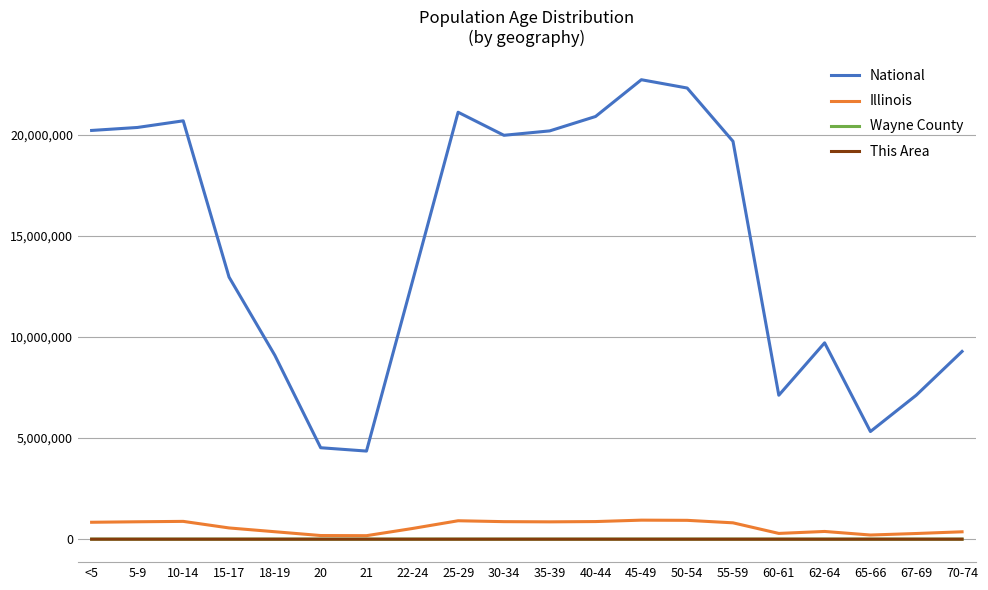

In Wayne County, how many points are higher than both neighbors (excluding endpoints)?

4